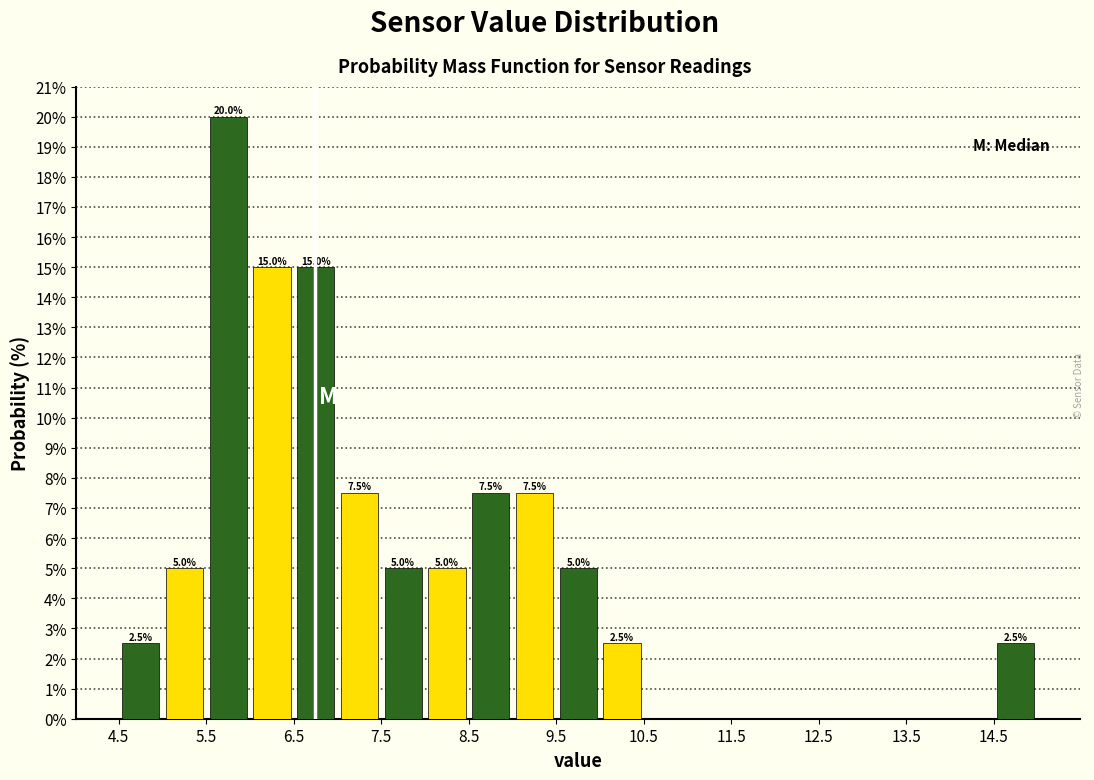

Over which range of the x-axis is the bar tallest?

5.5 to 6.0